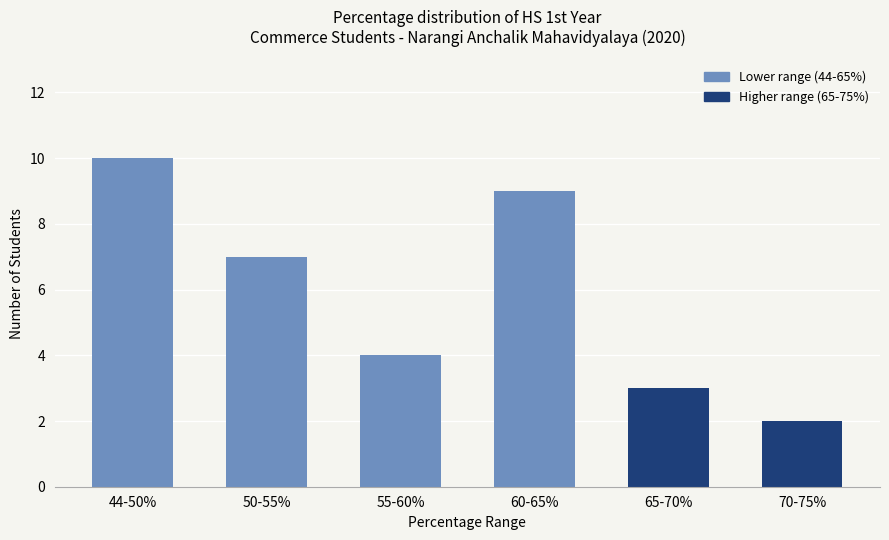

Does the chart contain any negative values?

No